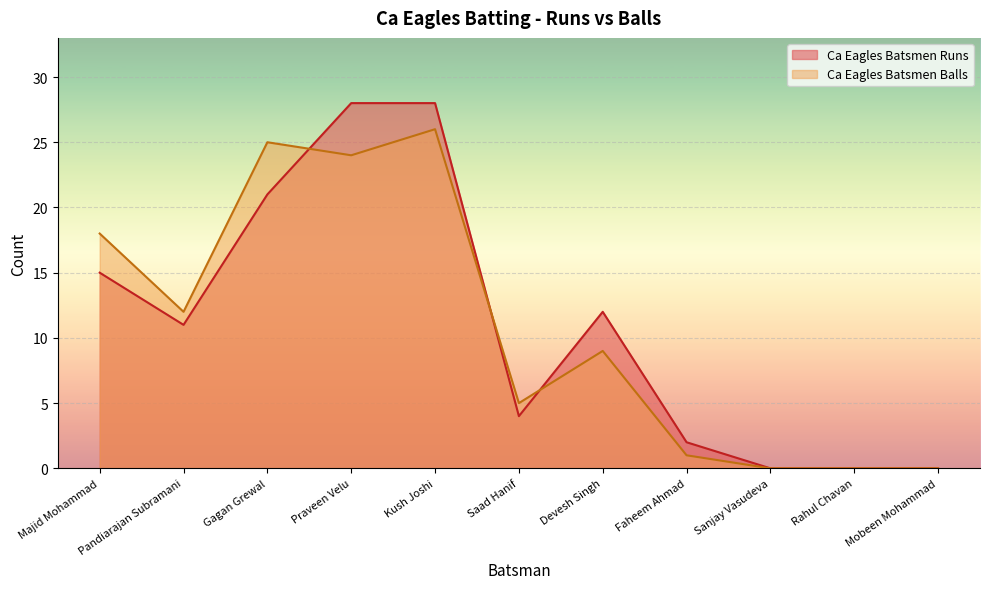

Reading left to right, transcribe all the data shown in this chart.

Ca Eagles Batsmen Runs: 15	11	21	28	28	4	12	2	0	0	0
Ca Eagles Batsmen Balls: 18	12	25	24	26	5	9	1	0	0	0